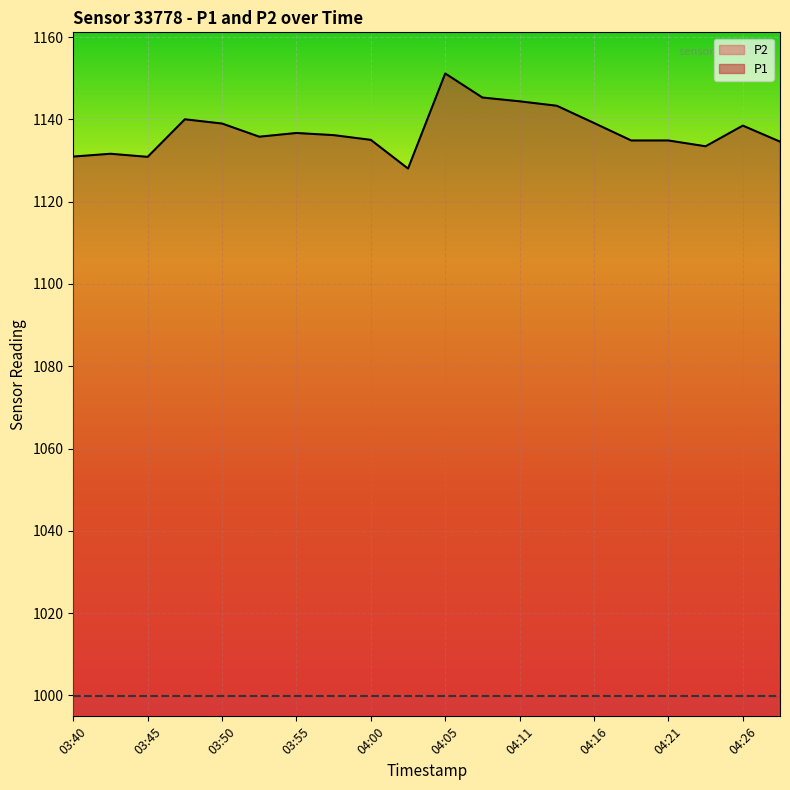

Approximately how many times larger is the value at 03:55 compared to 04:26?

1.0